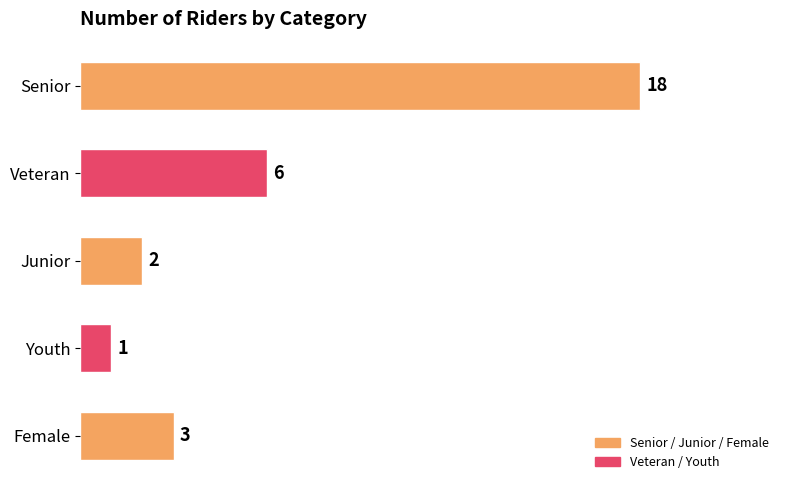

Between Senior and Veteran, which is larger?

Senior